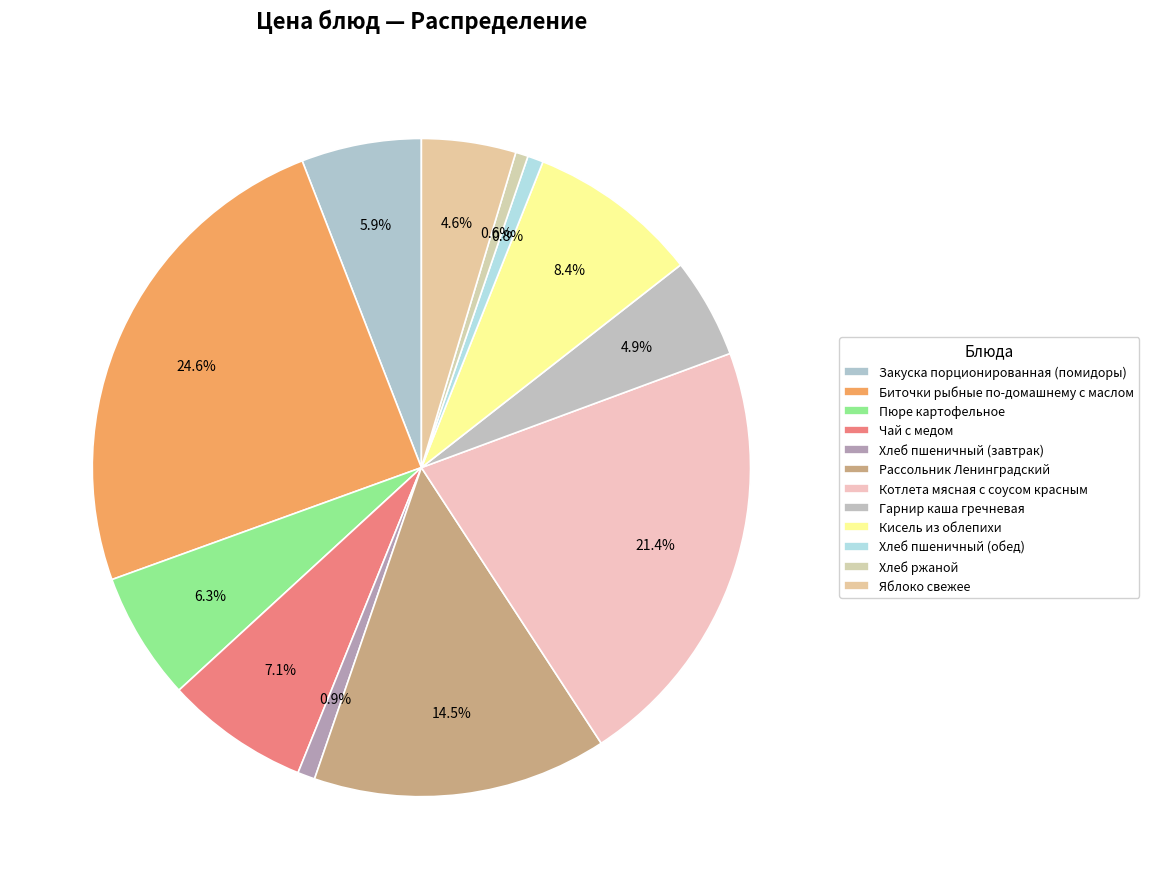

Do Хлеб пшеничный (обед) and Пюре картофельное together represent more than half of the pie?

No